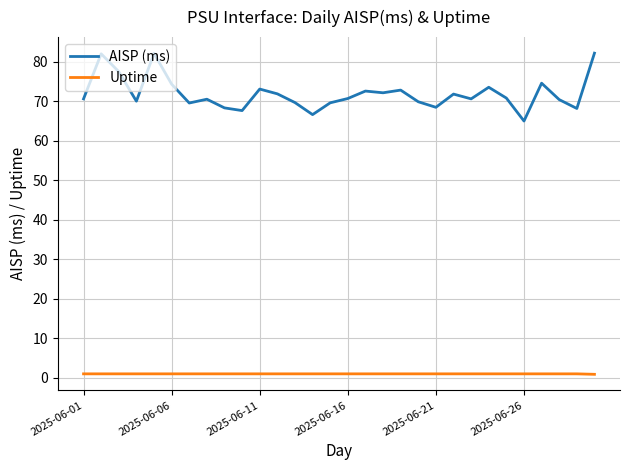

What is the difference between the maximum and minimum values in the AISP (ms) series?

17.2